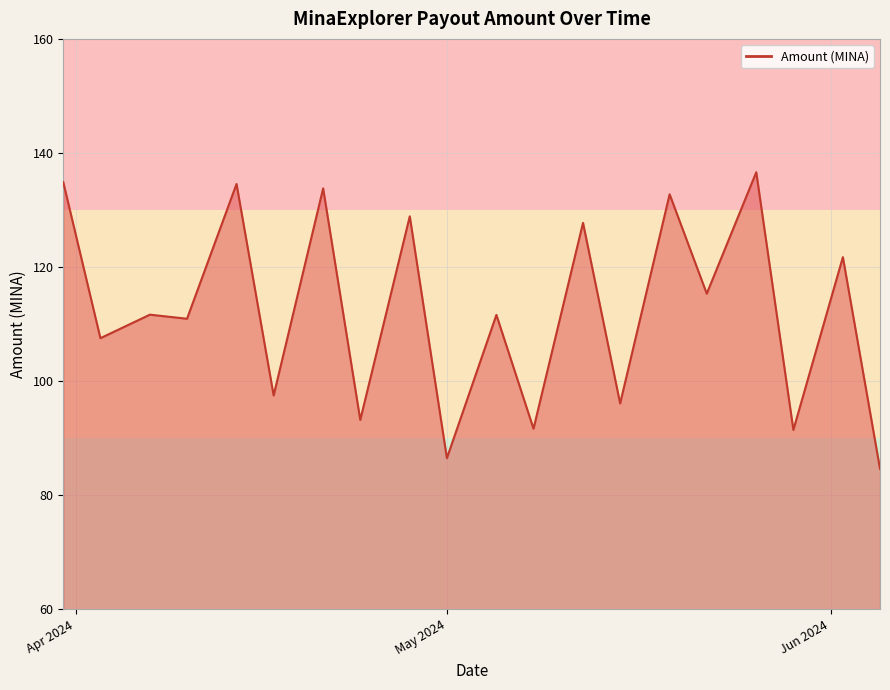

How many categories are shown in the chart?

20